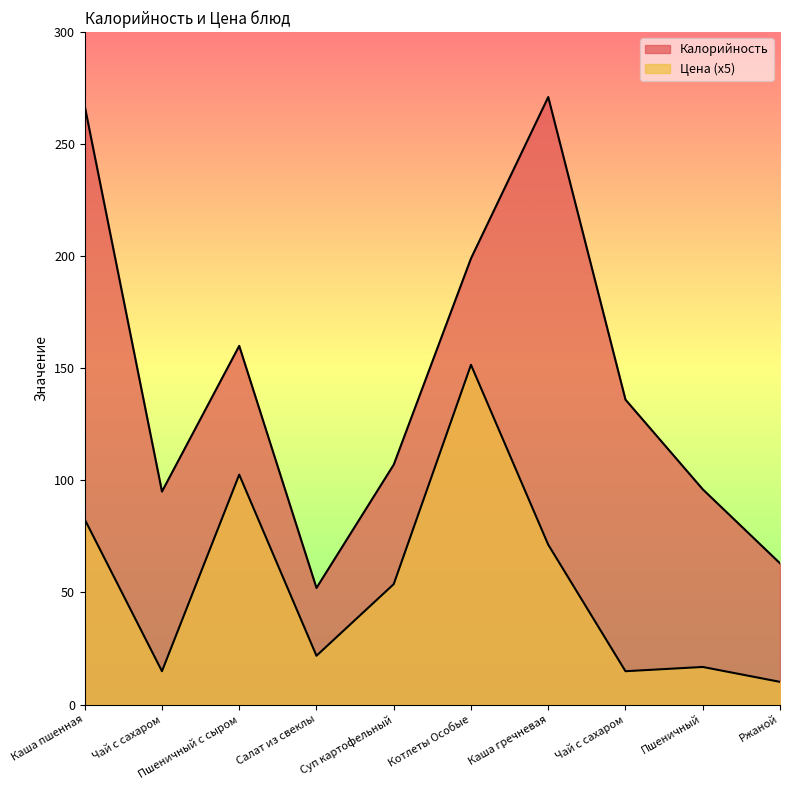

True or false: Цена and Калорийность cross at least once.

False